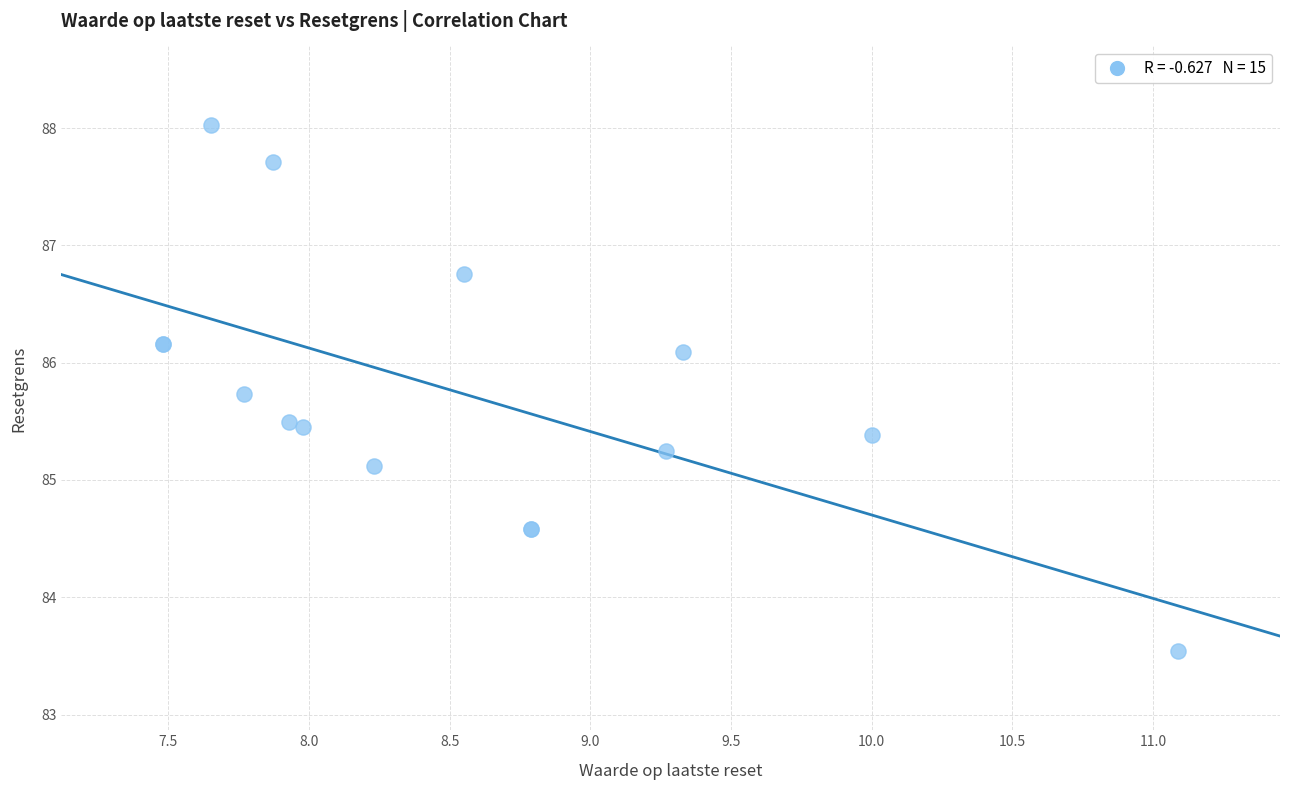

What Y value in the scatter plot is closest to 85?

85.1